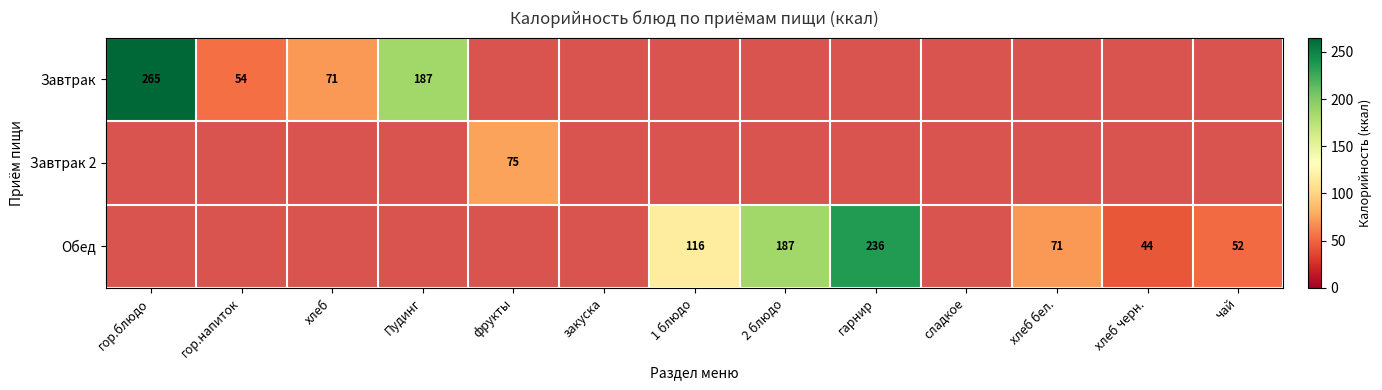

The Обед series shows 116 at 1 блюдо. True or false?

True